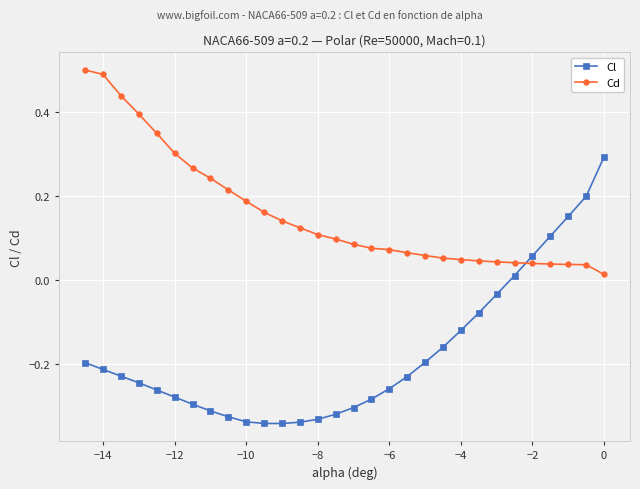

Which series has the largest total across all categories?

Cd